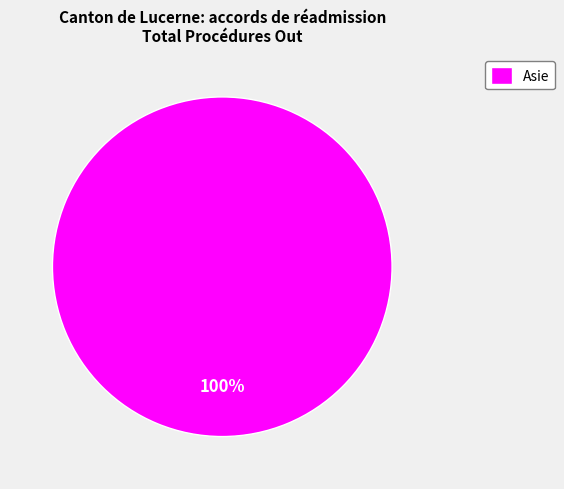

Rank the categories by value from lowest to highest.

Asie